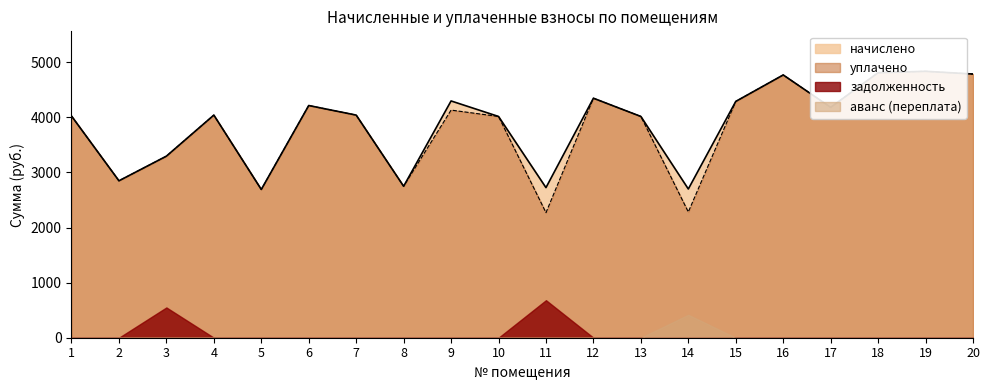

Where does the уплачено series first go above 4040?

4